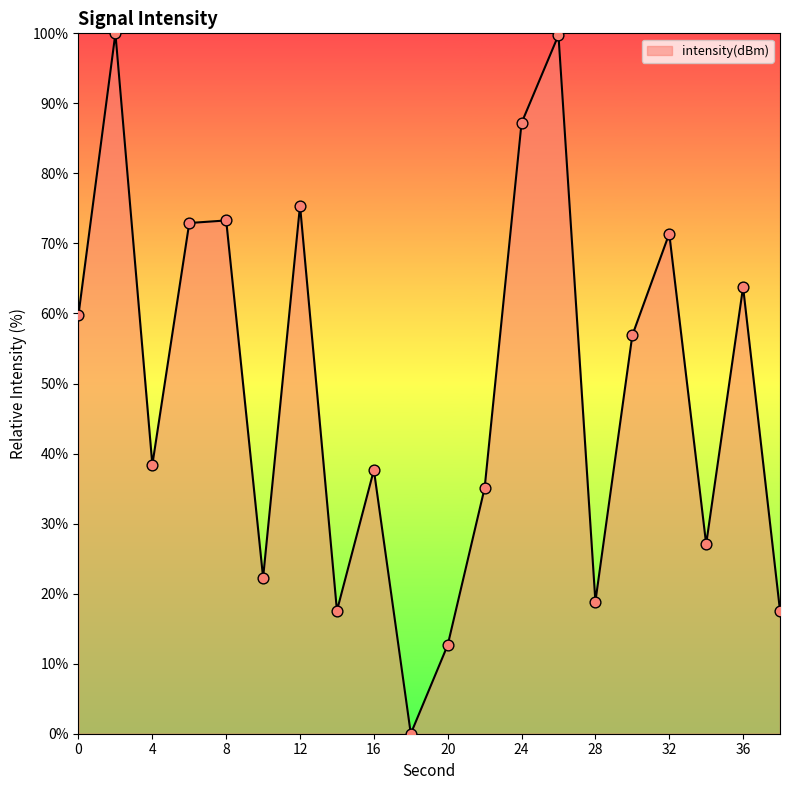

What is the greatest value displayed?

100.0